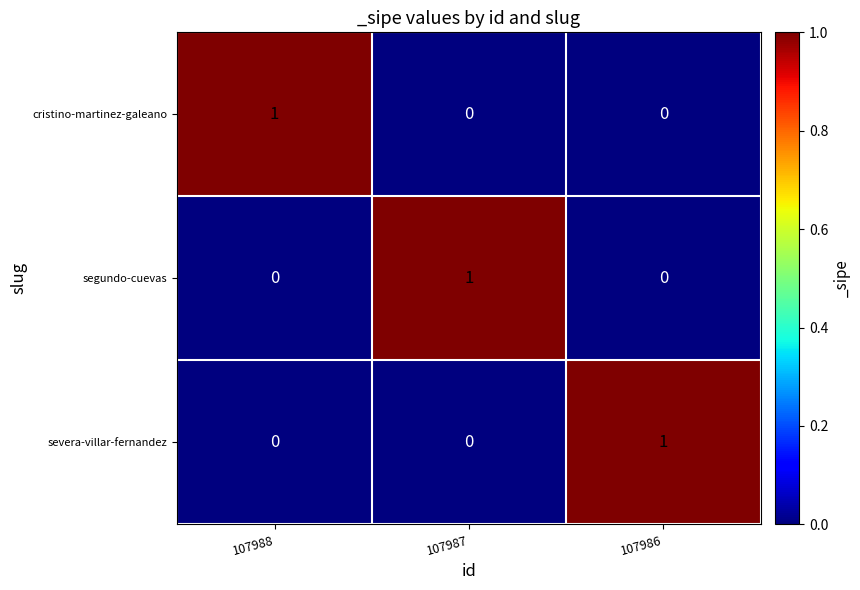

Is it true that segundo-cuevas equals 0 at 107988?

True